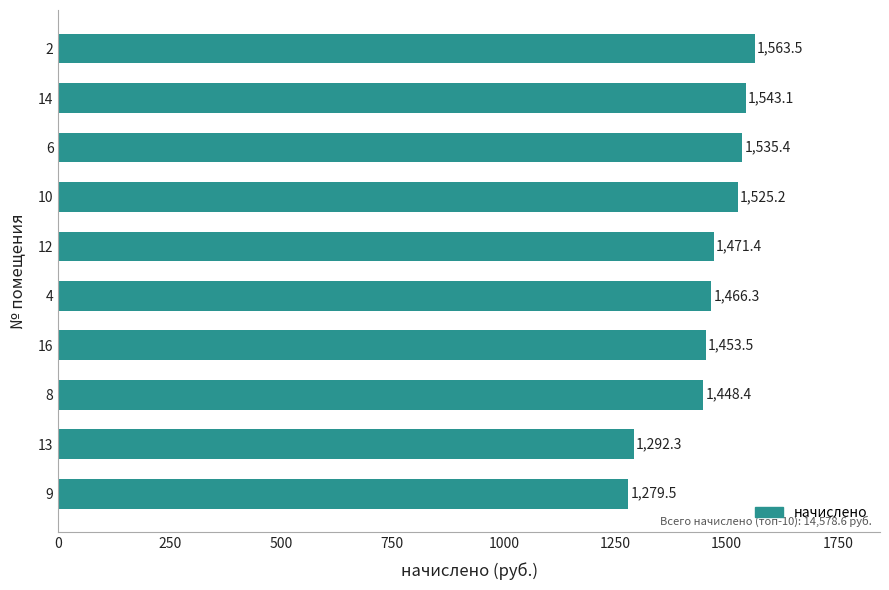

Which has a higher value, 12 or 14?

14